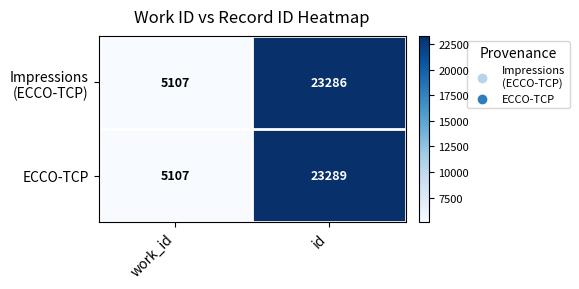

What is the total value across all series at work_id?

10214